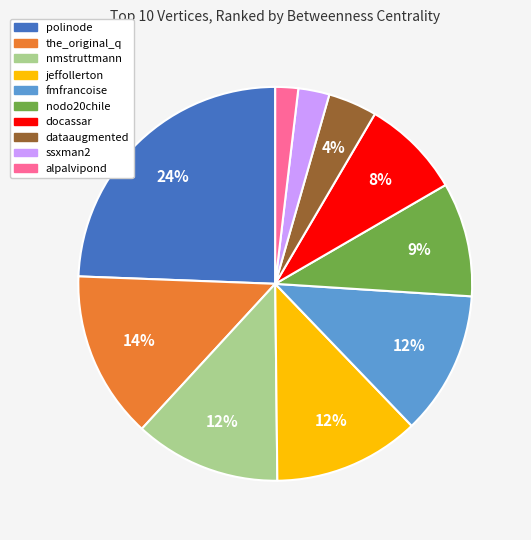

Does any single category account for the majority?

No